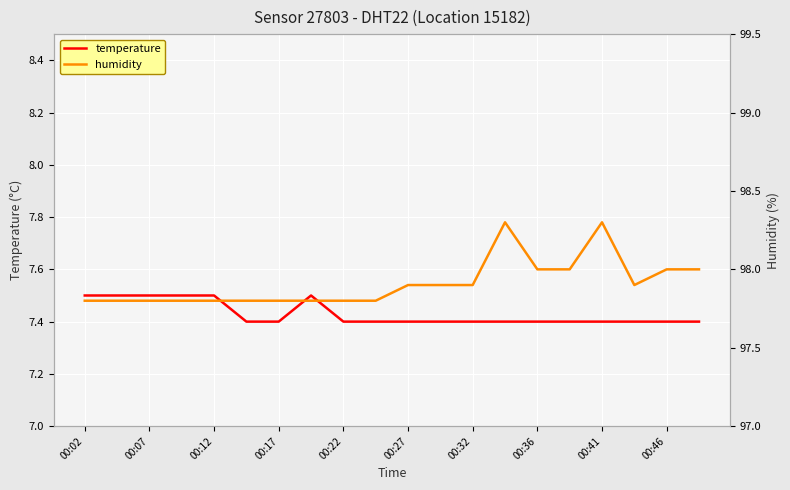

Which series has the widest spread of values?

humidity